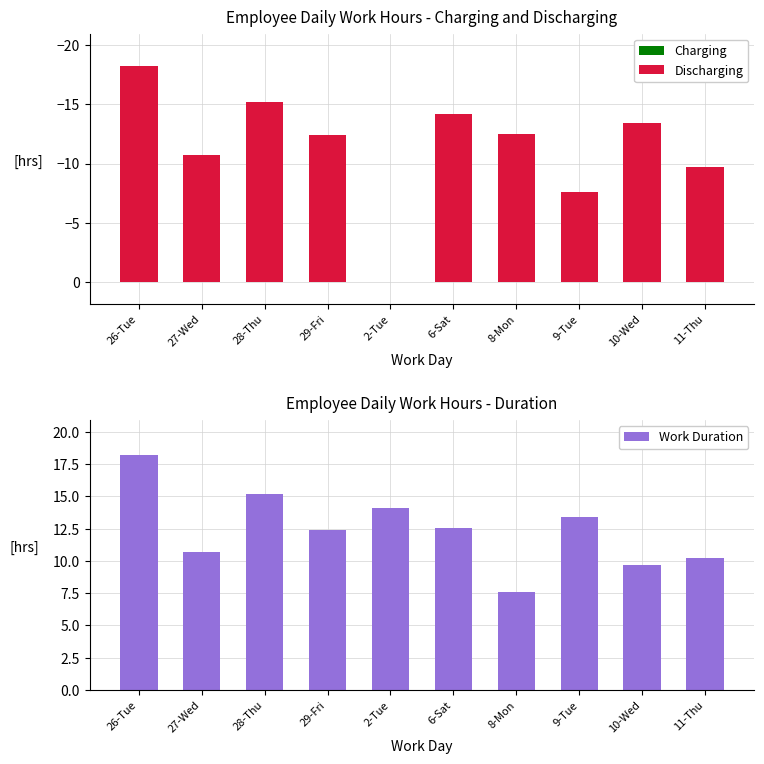

What is the minimum value shown in the chart?

-18.2